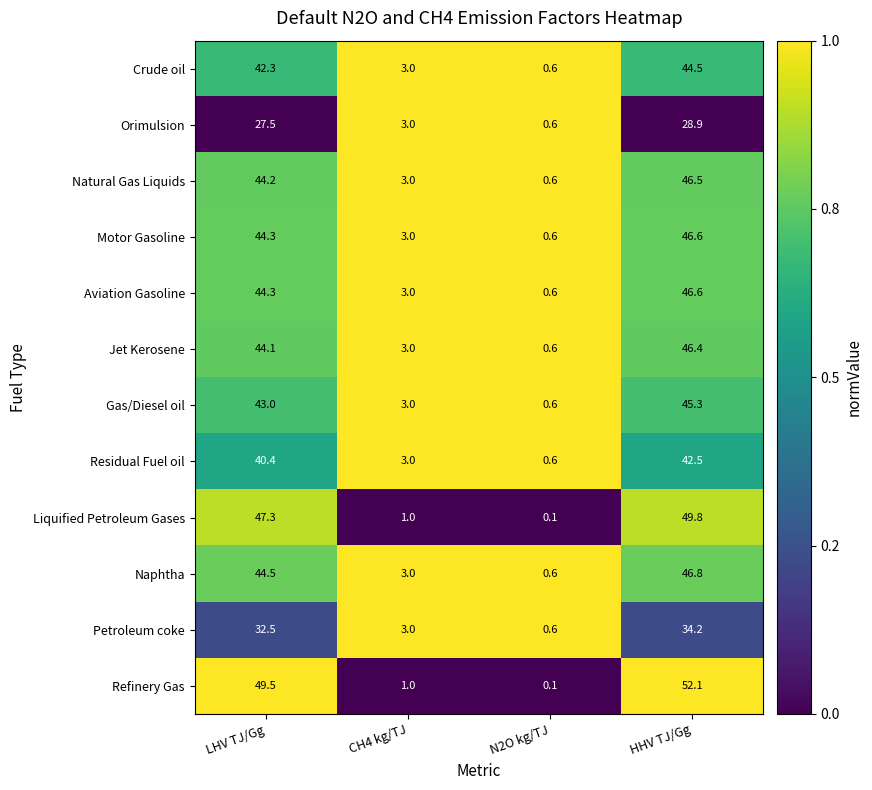

How many data points in Naphtha are less than 44?

2